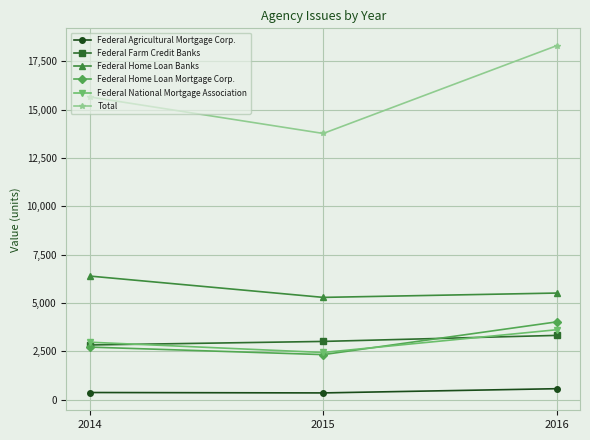

What is the average value of the Federal Home Loan Banks series?

5734